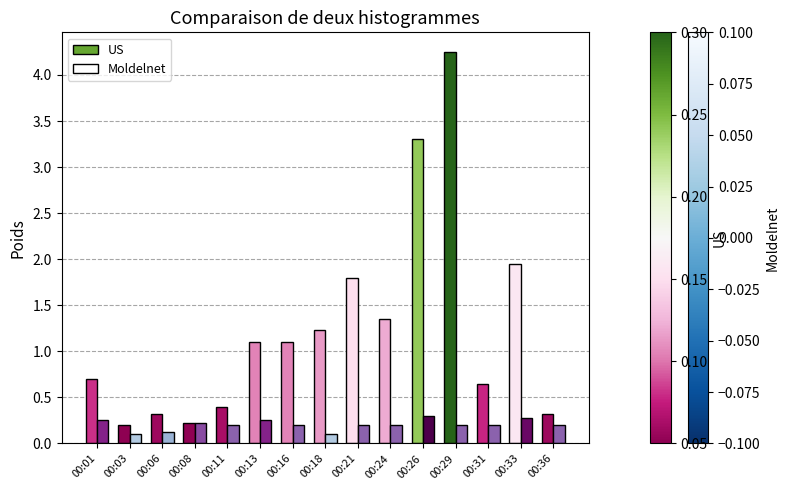

At 00:01, list the series in order from largest to smallest.

US, Moldelnet